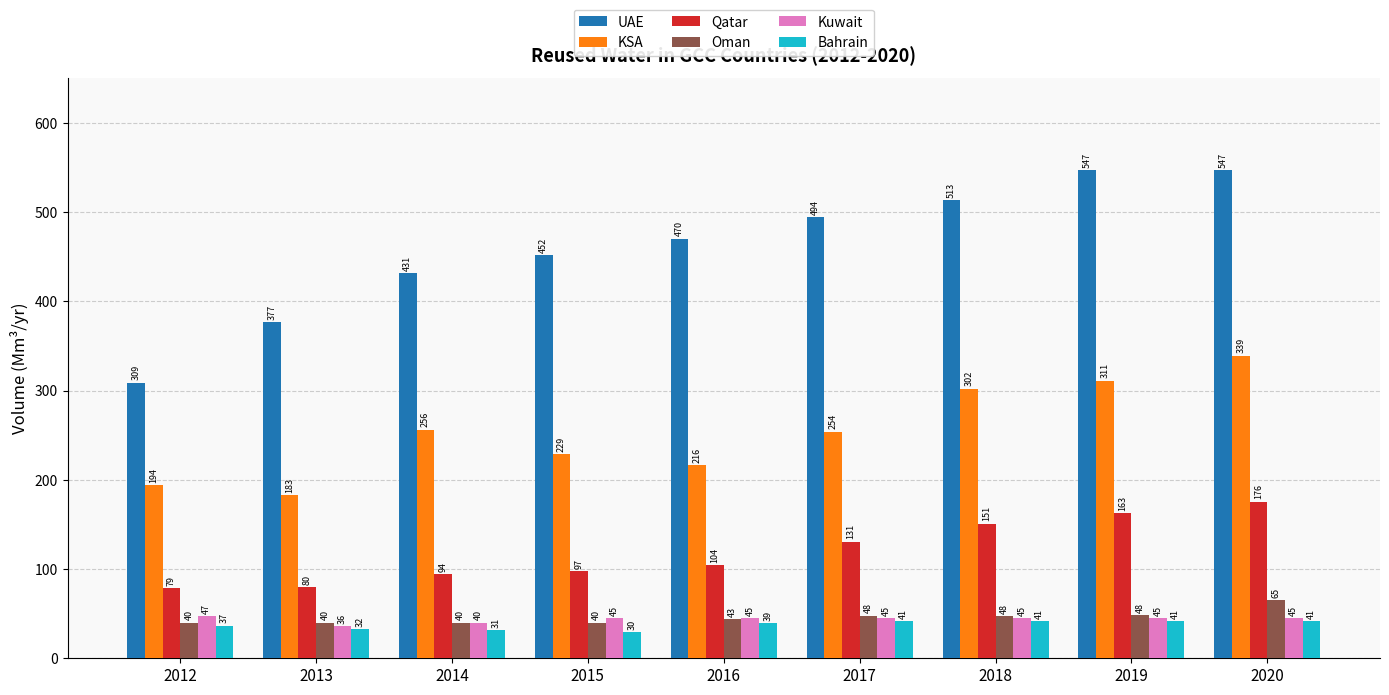

Rank the series by their maximum value, from highest to lowest.

UAE, KSA, Qatar, Oman, Kuwait, Bahrain